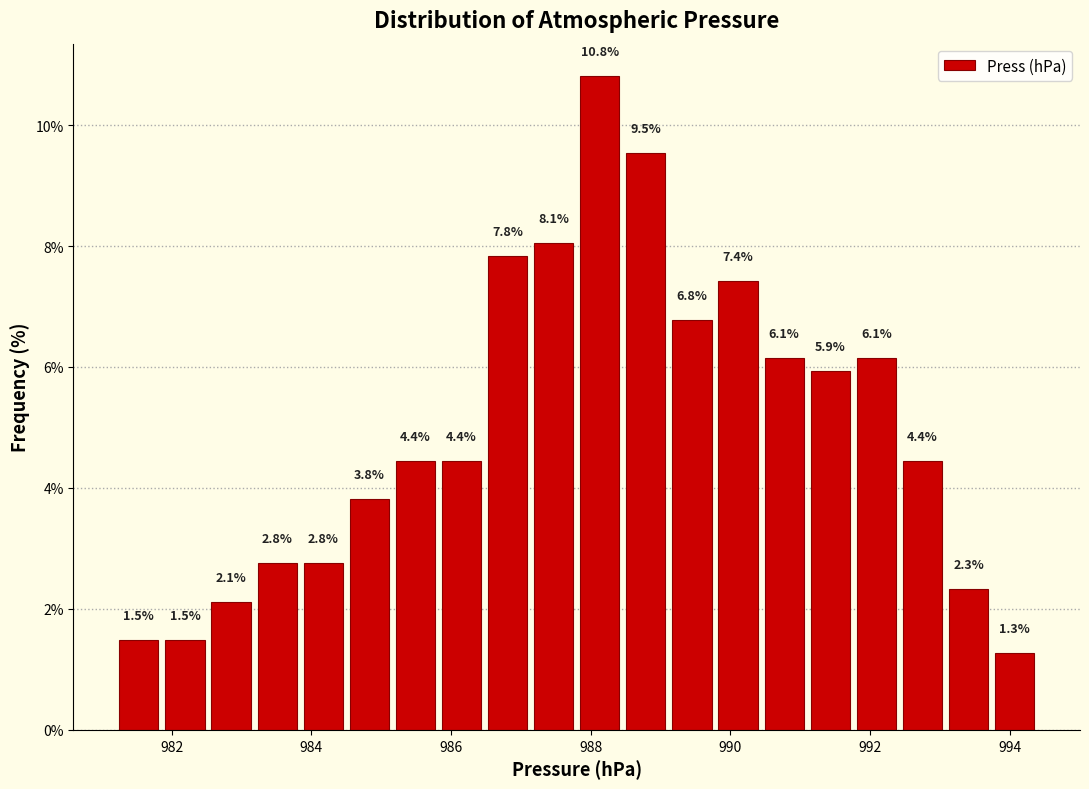

Read against the x-axis, roughly where is the centre of the tallest bar?

988.2